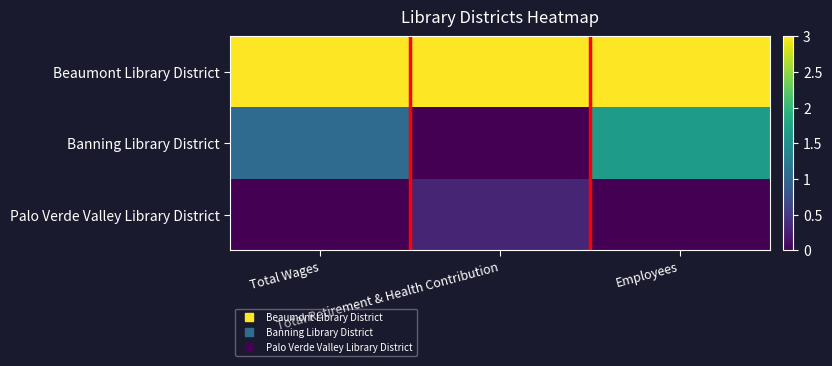

List the series in order of their overall mean, highest first.

Beaumont Library District, Banning Library District, Palo Verde Valley Library District